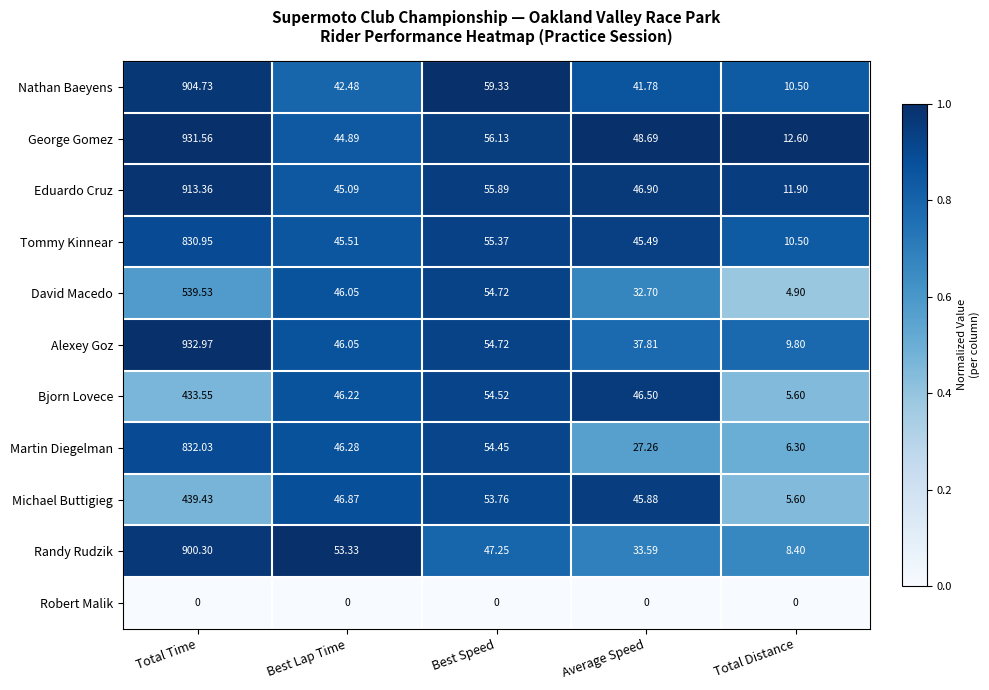

At which label is David Macedo closest to 272?

Best Speed